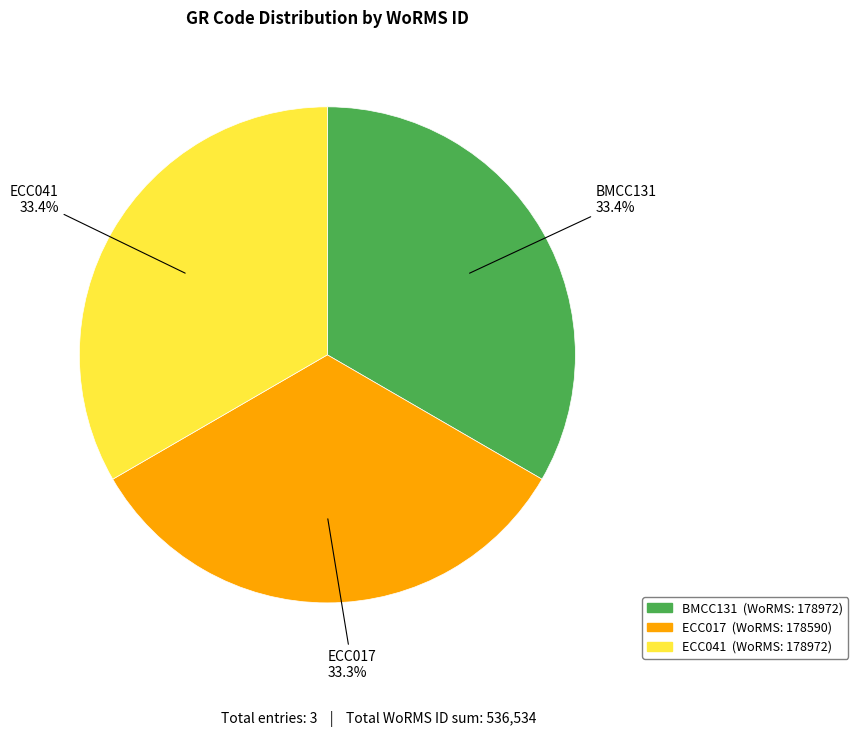

Combined, do BMCC131 and ECC041 account for over 50%?

Yes